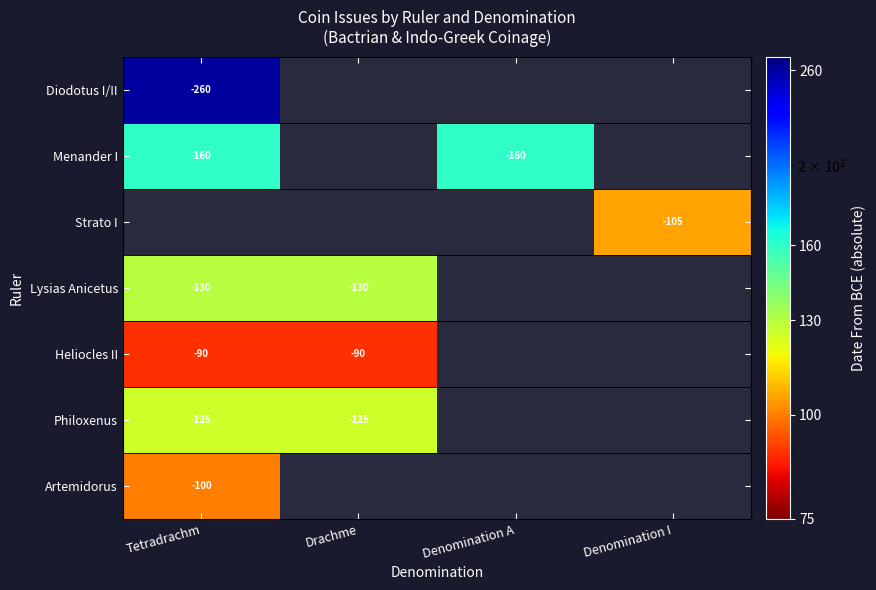

Count the number of data series in this chart.

7